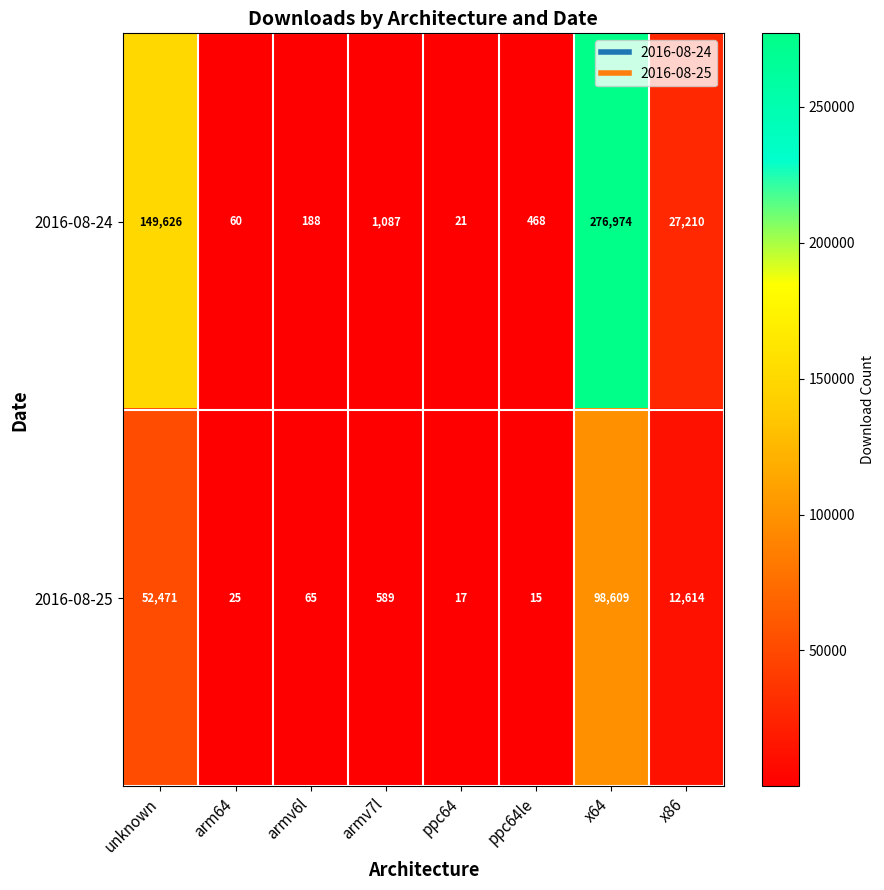

What is the difference between the 2016-08-25 values at x64 and armv7l?

98020